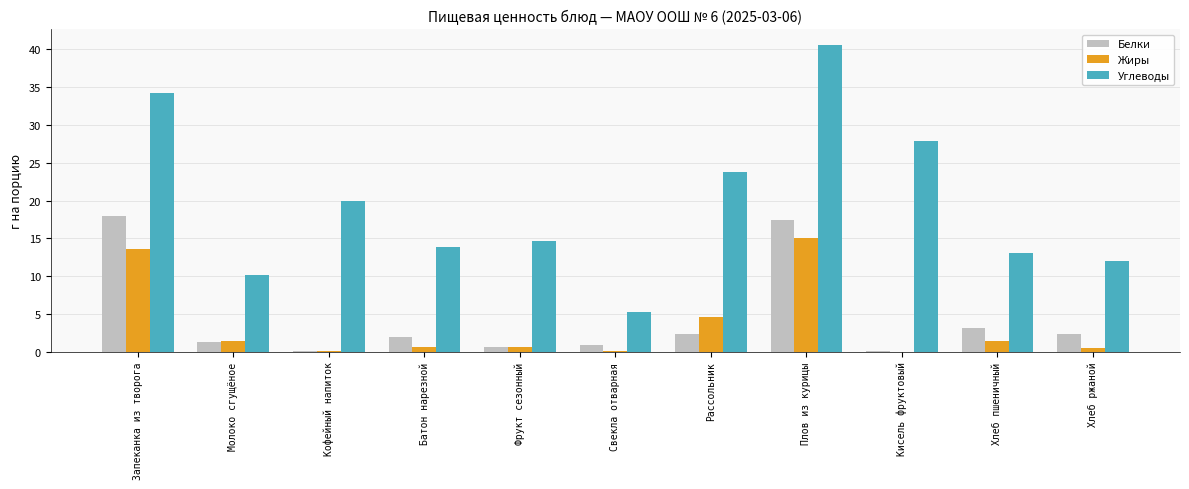

The Углеводы series shows 13.8 at Батон нарезной. True or false?

True